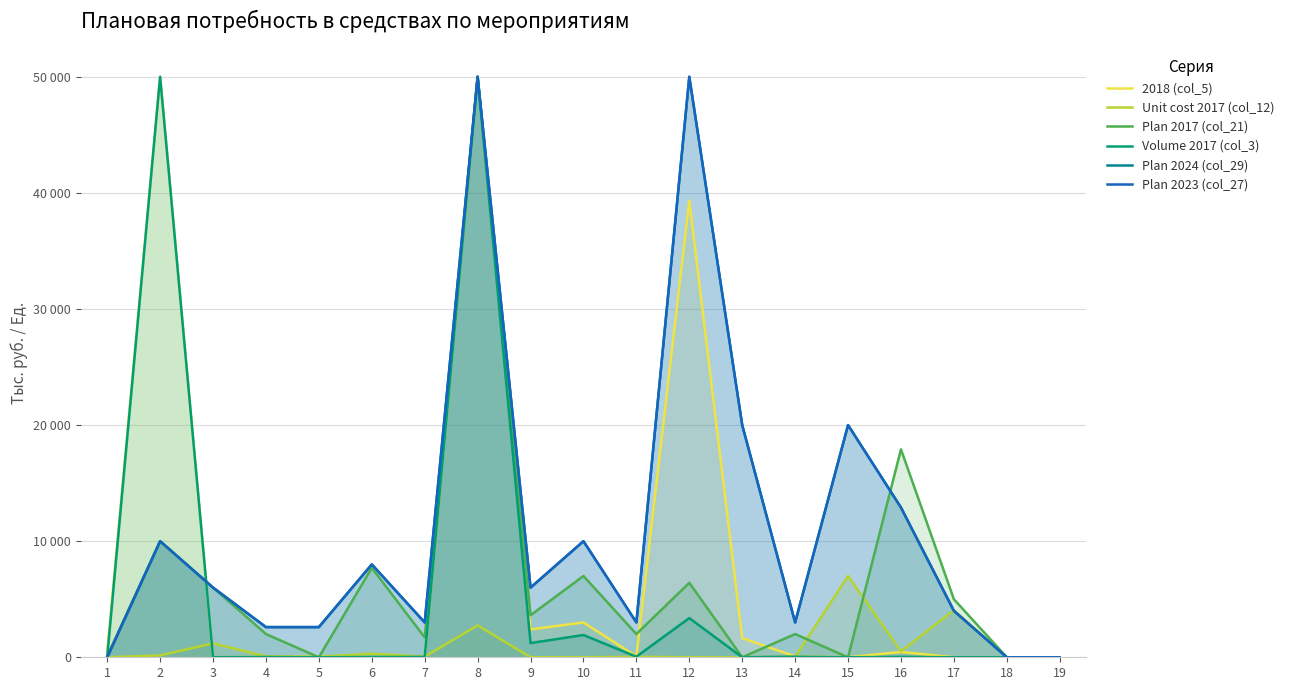

Is it true that Volume 2017 (col_3) equals 3376.4 at 12?

True